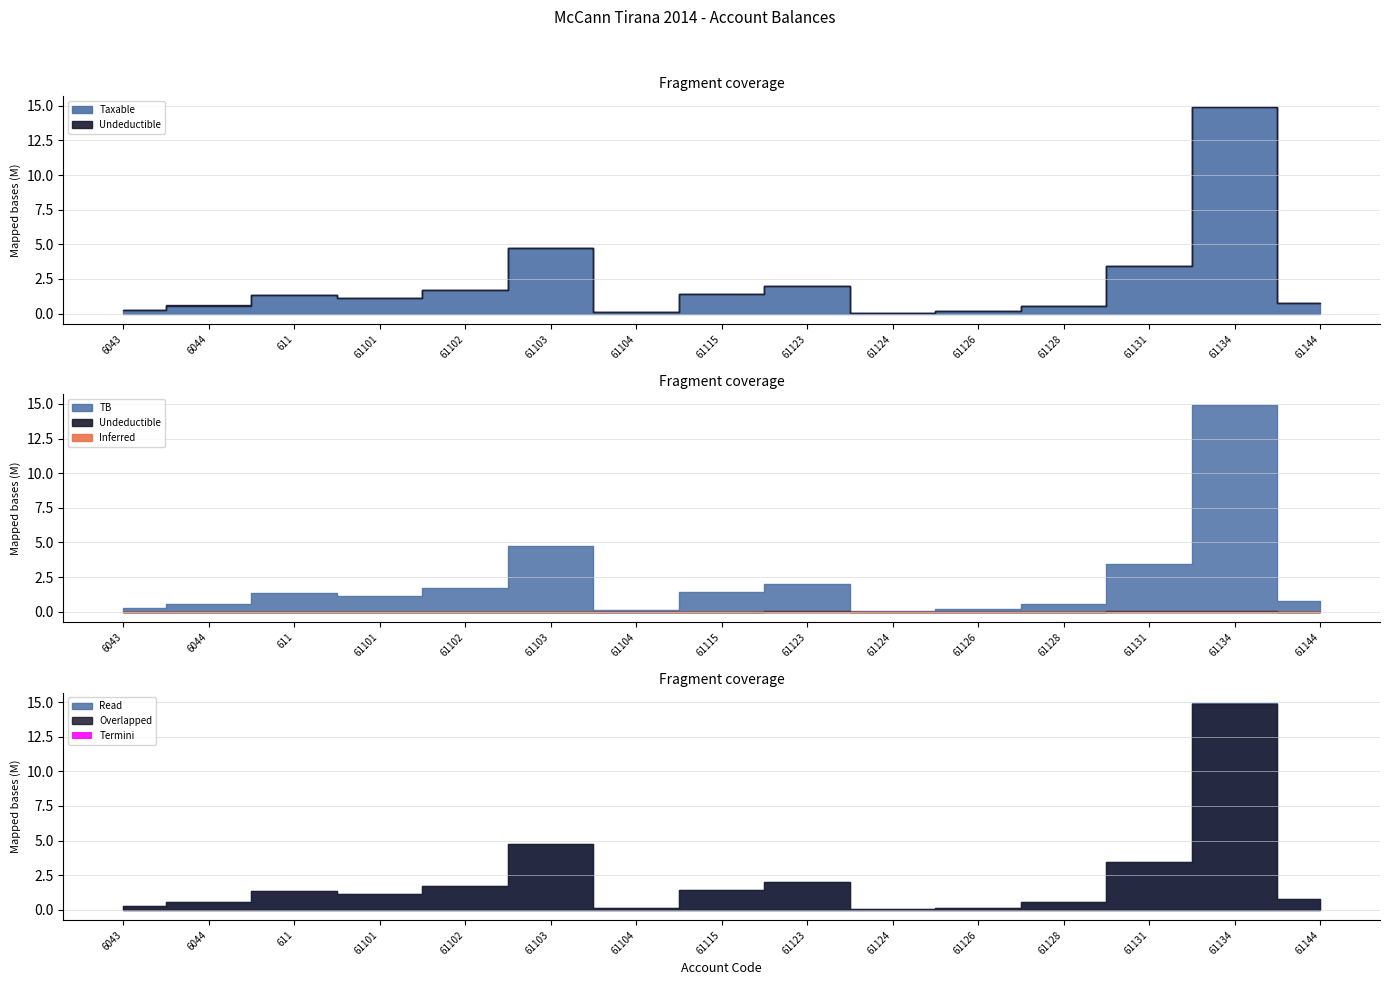

Where does the TB series first go above 1149043?

611